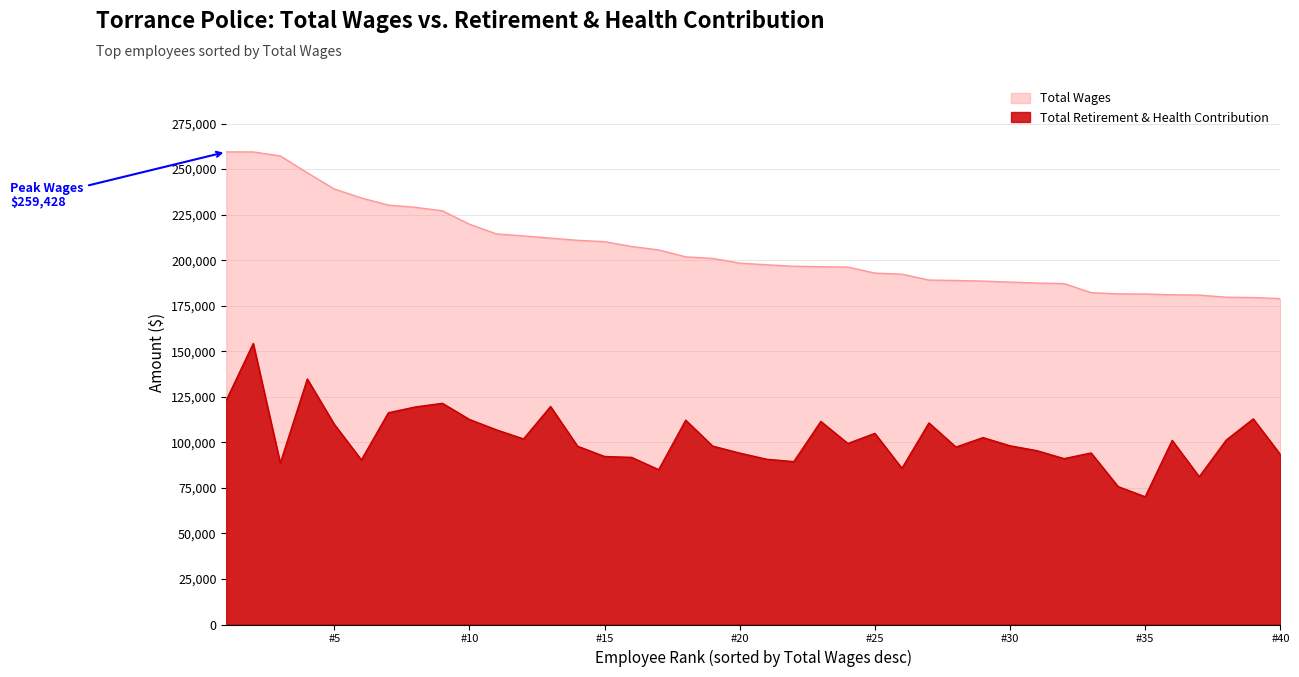

What is the maximum value shown in the chart?

259428